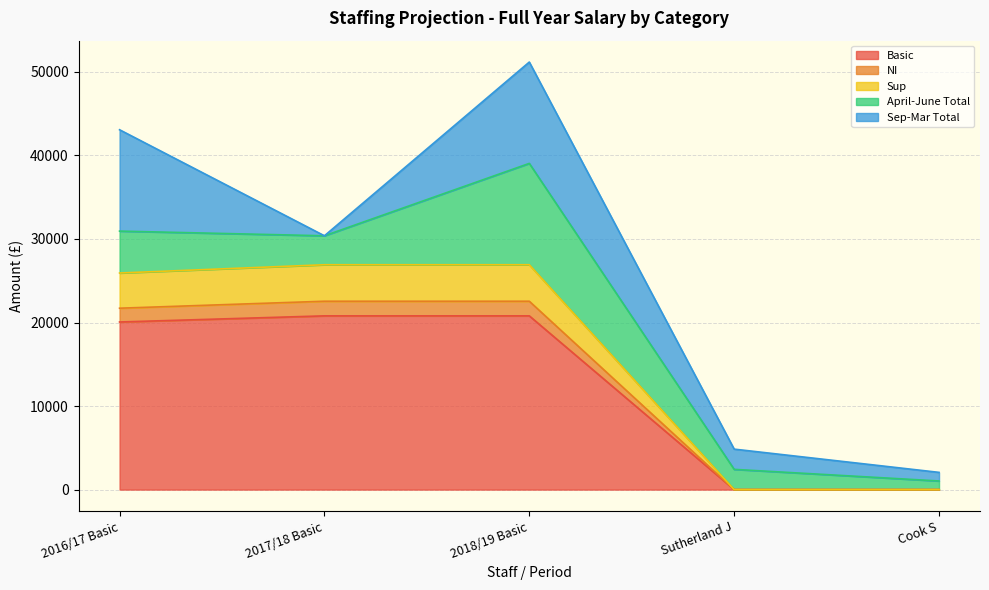

What are all the series names shown in the legend?

Basic, NI, Sup, April-June Total, Sep-Mar Total